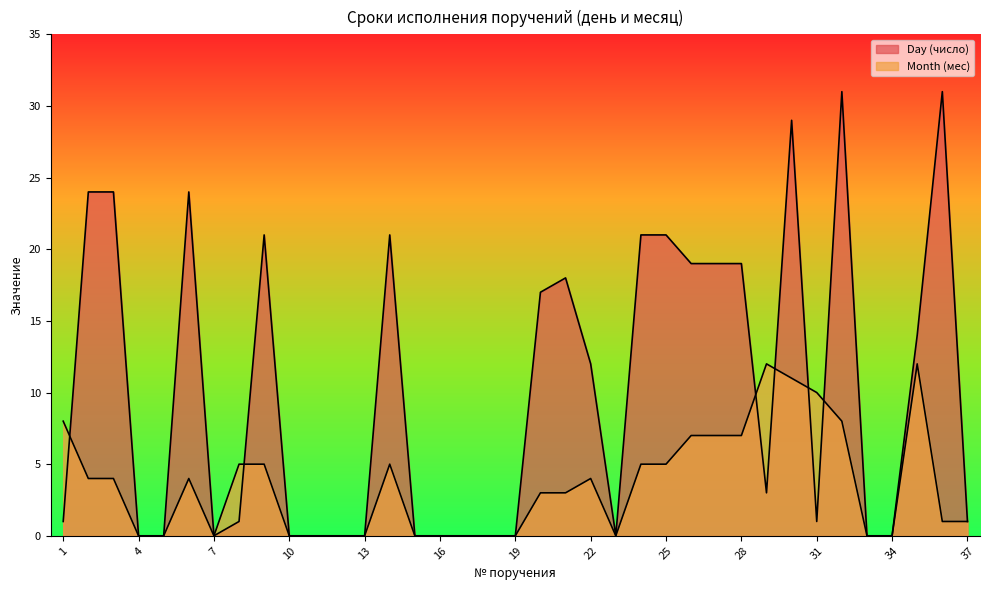

Reading left to right, what are all the values shown in this chart?

Day (число): 1=1	2=24	3=24	4=0	5=0	6=24	7=0	8=1	9=21	10=0	11=0	12=0	13=0	14=21	15=0	16=0	17=0	18=0	19=0	20=17	21=18	22=12	23=0	24=21	25=21	26=19	27=19	28=19	29=3	30=29	31=1	32=31	33=0	34=0	35=14	36=31	37=1
Month (мес): 1=8	2=4	3=4	4=0	5=0	6=4	7=0	8=5	9=5	10=0	11=0	12=0	13=0	14=5	15=0	16=0	17=0	18=0	19=0	20=3	21=3	22=4	23=0	24=5	25=5	26=7	27=7	28=7	29=12	30=11	31=10	32=8	33=0	34=0	35=12	36=1	37=1